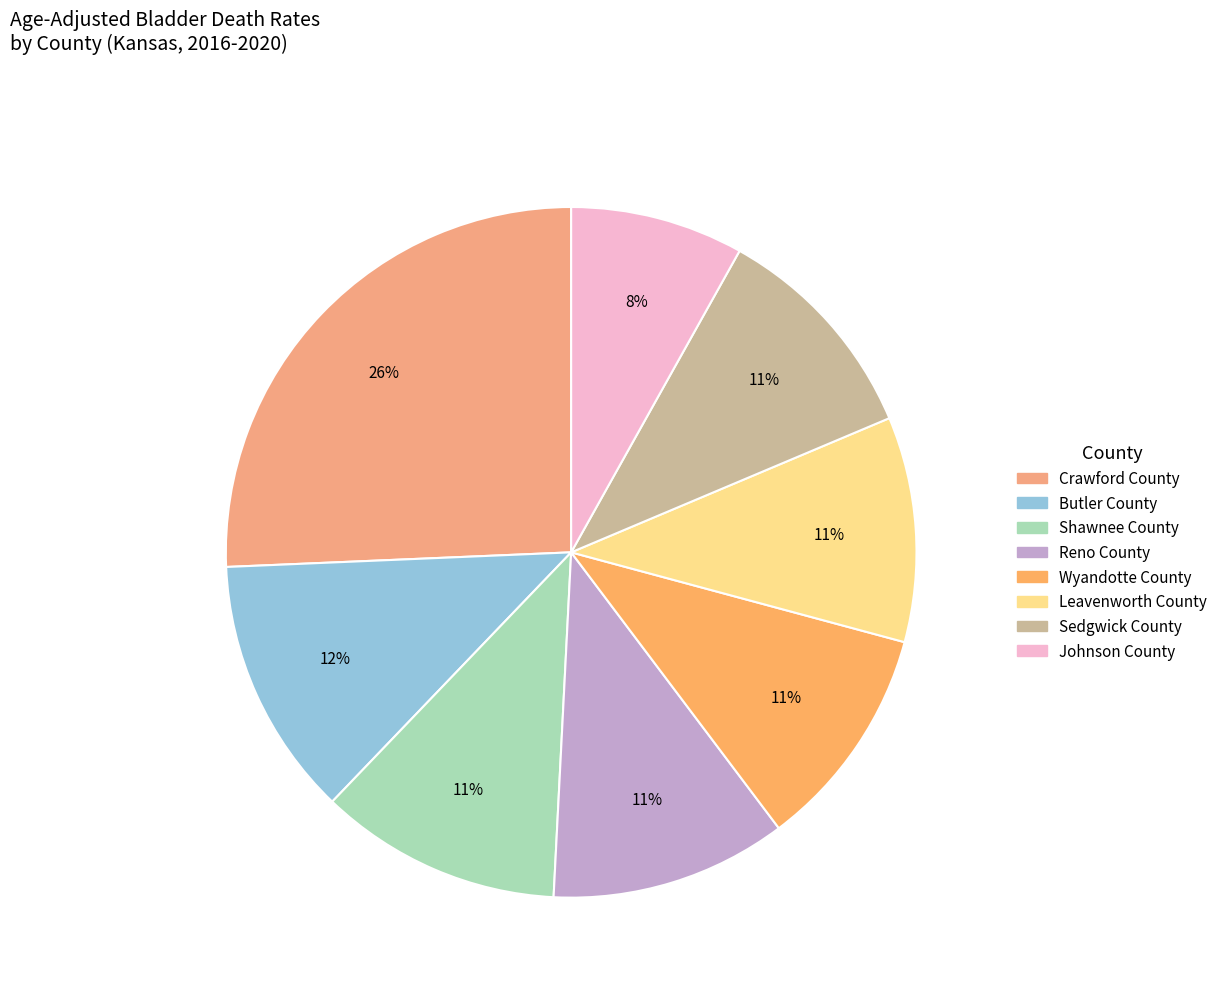

What is the change in value from Reno County to Leavenworth County?

-0.2